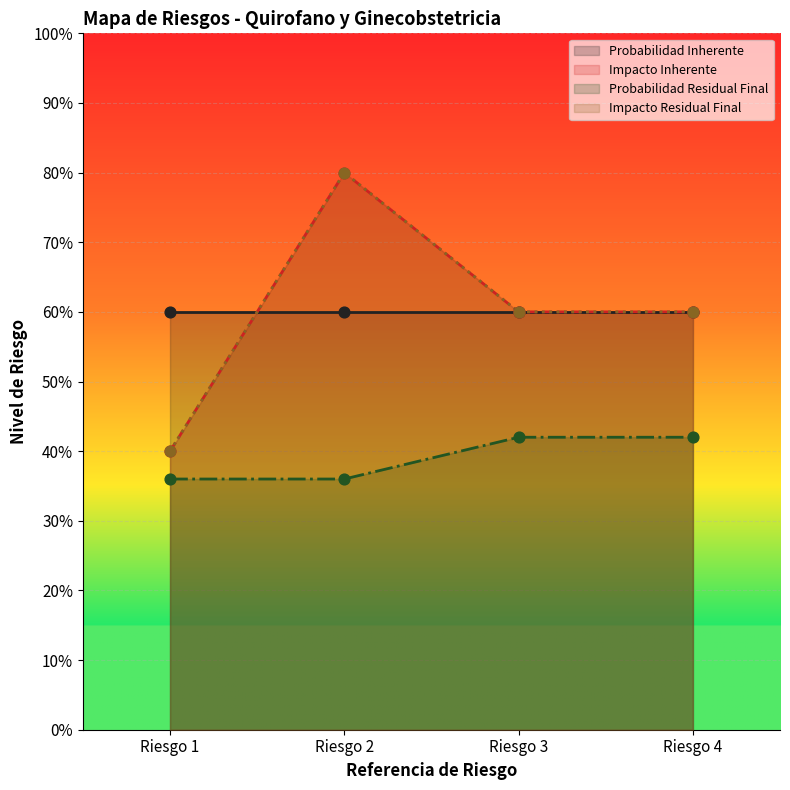

Is the value of Impacto Residual Final at Riesgo 1 greater than the value of Impacto Inherente at Riesgo 2?

No